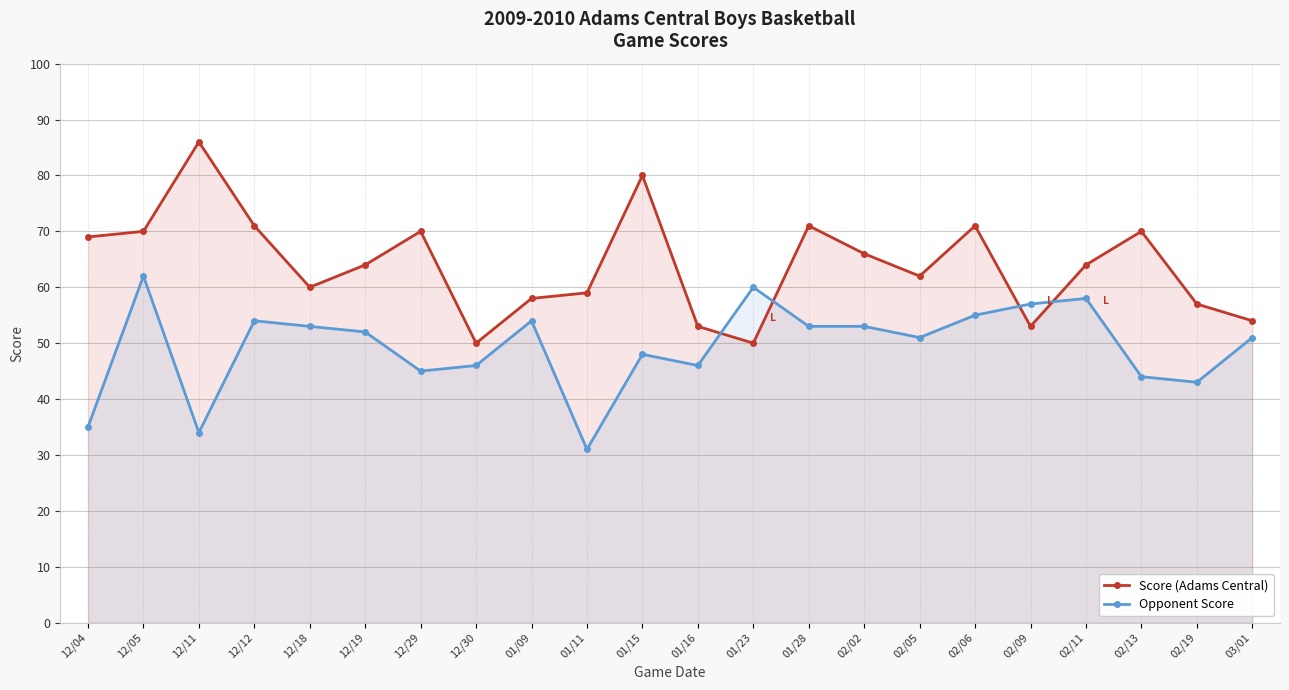

In Opponent Score, how many points are lower than both neighbors (excluding endpoints)?

6